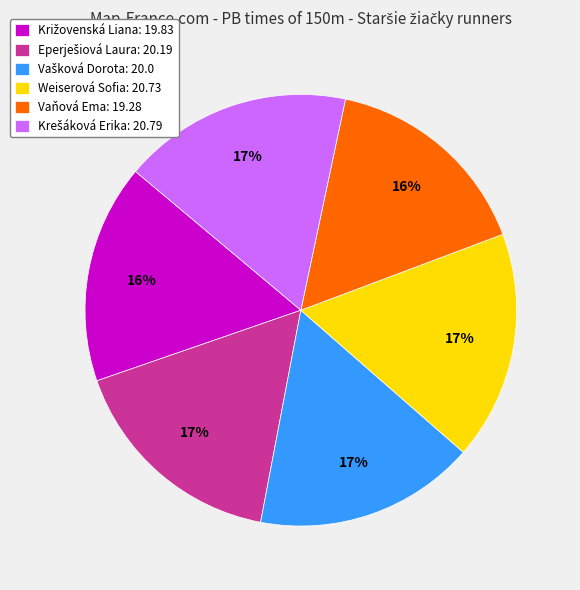

Is there a majority slice in this chart?

No